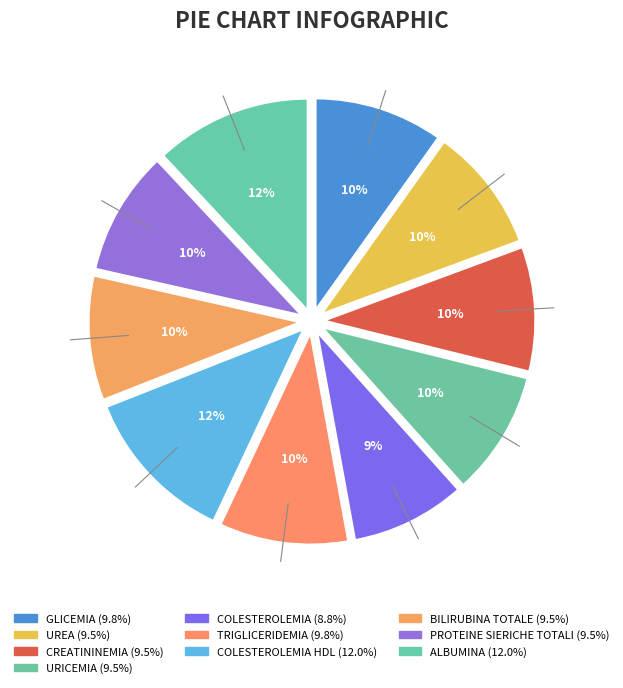

Count the number of slices in the pie.

10